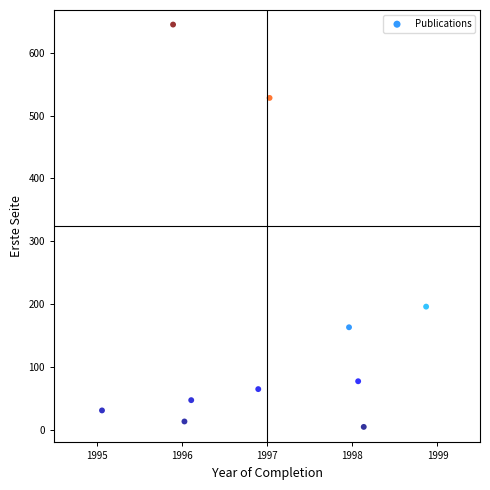

What is the average X value?

1997.0